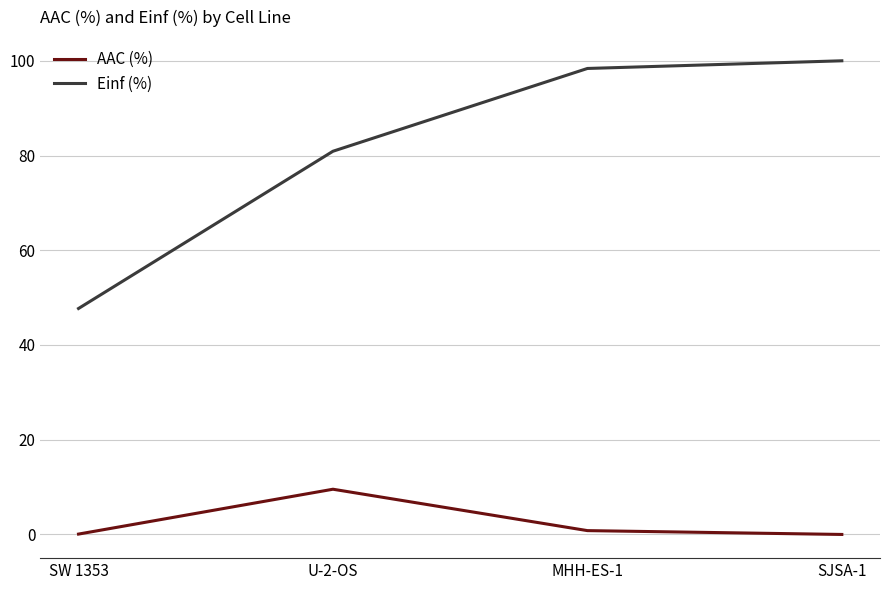

True or false: AAC (%) has more than 2 points higher than both neighbors.

False